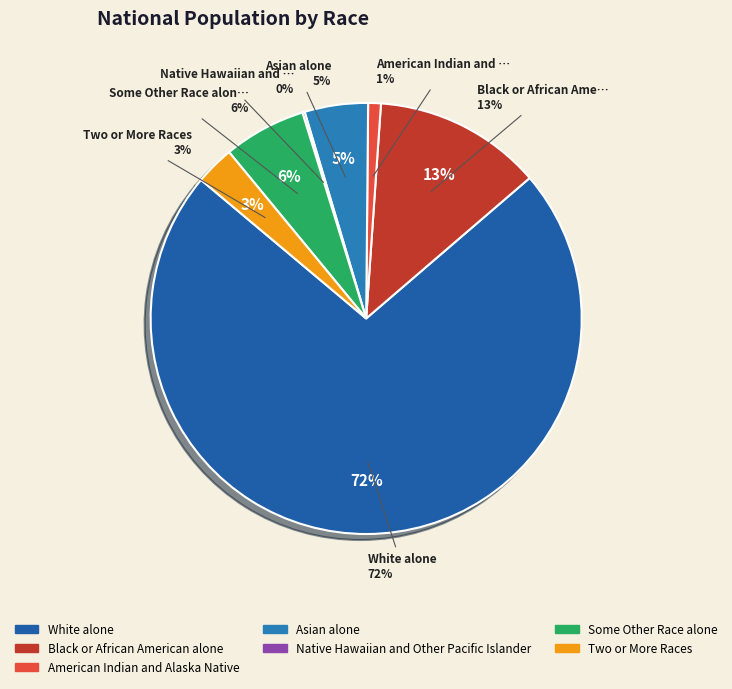

To the nearest percent, what portion does Some Other Race alone represent?

6%